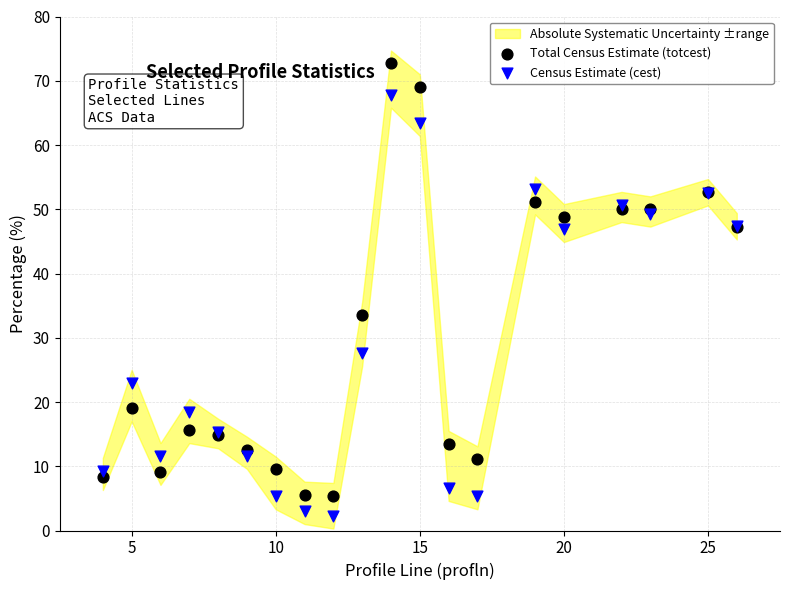

Which series has the widest spread of Y values?

Total Census Estimate (totcest)